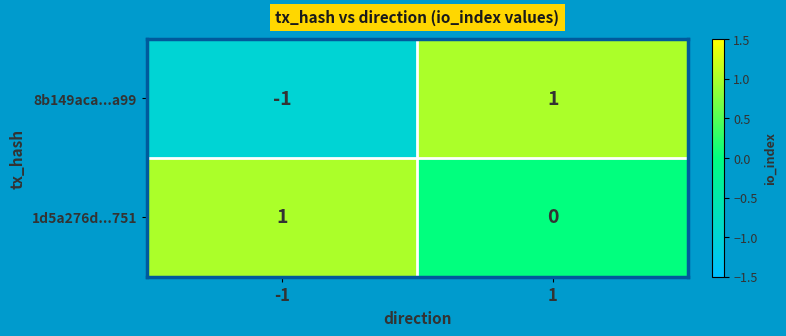

The 1d5a276d...751 series shows 1 at -1. True or false?

True